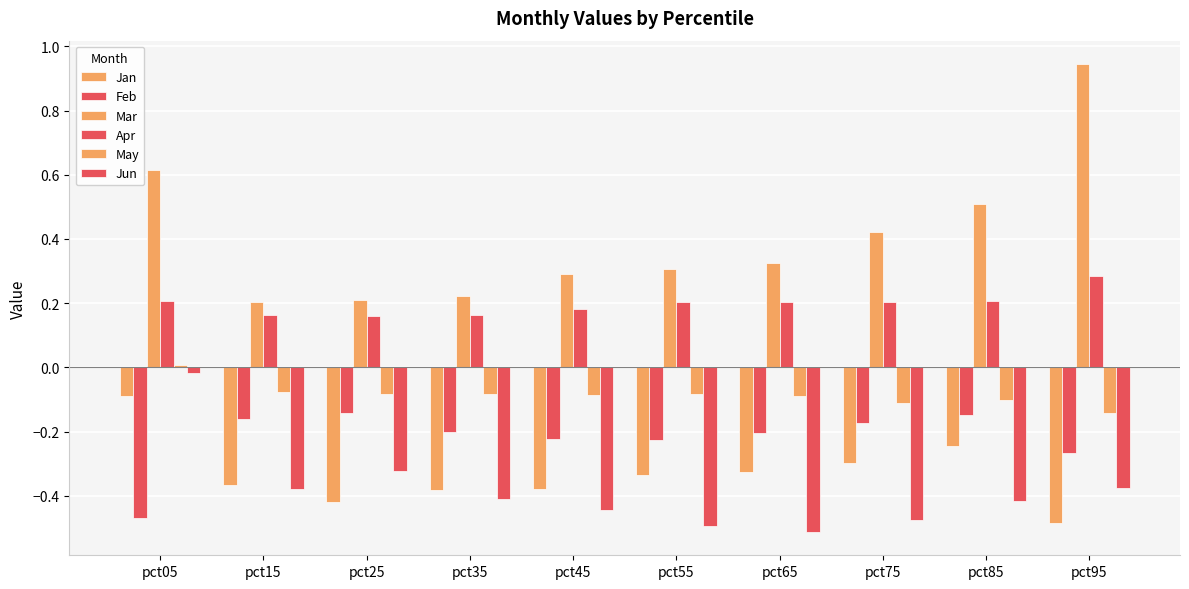

How many distinct data groups are displayed?

6